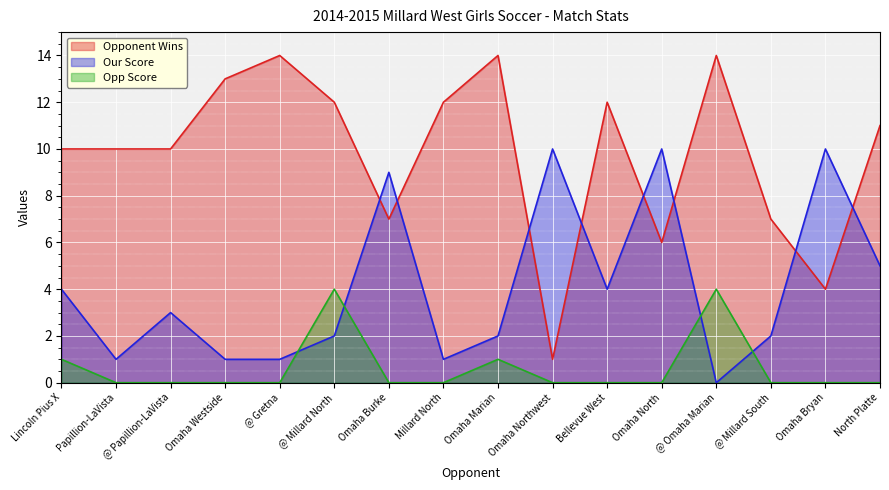

In Opp Score, how many points are higher than both neighbors (excluding endpoints)?

3